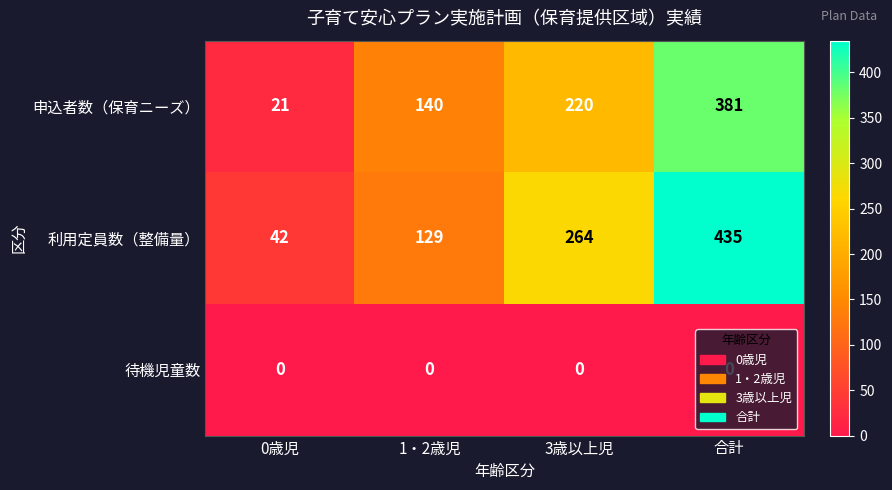

Rank the series by their maximum value, from lowest to highest.

待機児童数, 申込者数（保育ニーズ）, 利用定員数（整備量）